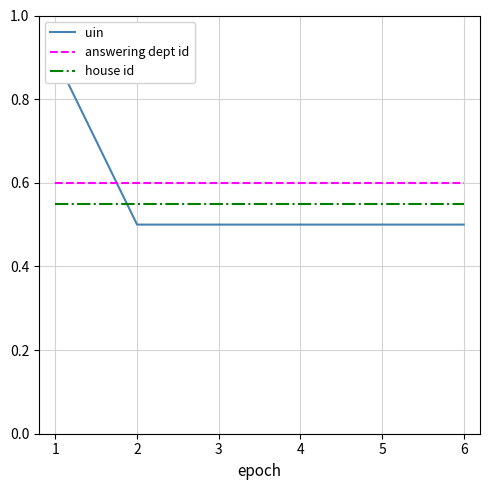

The value of house id at 5 is 0.3. True or false?

False